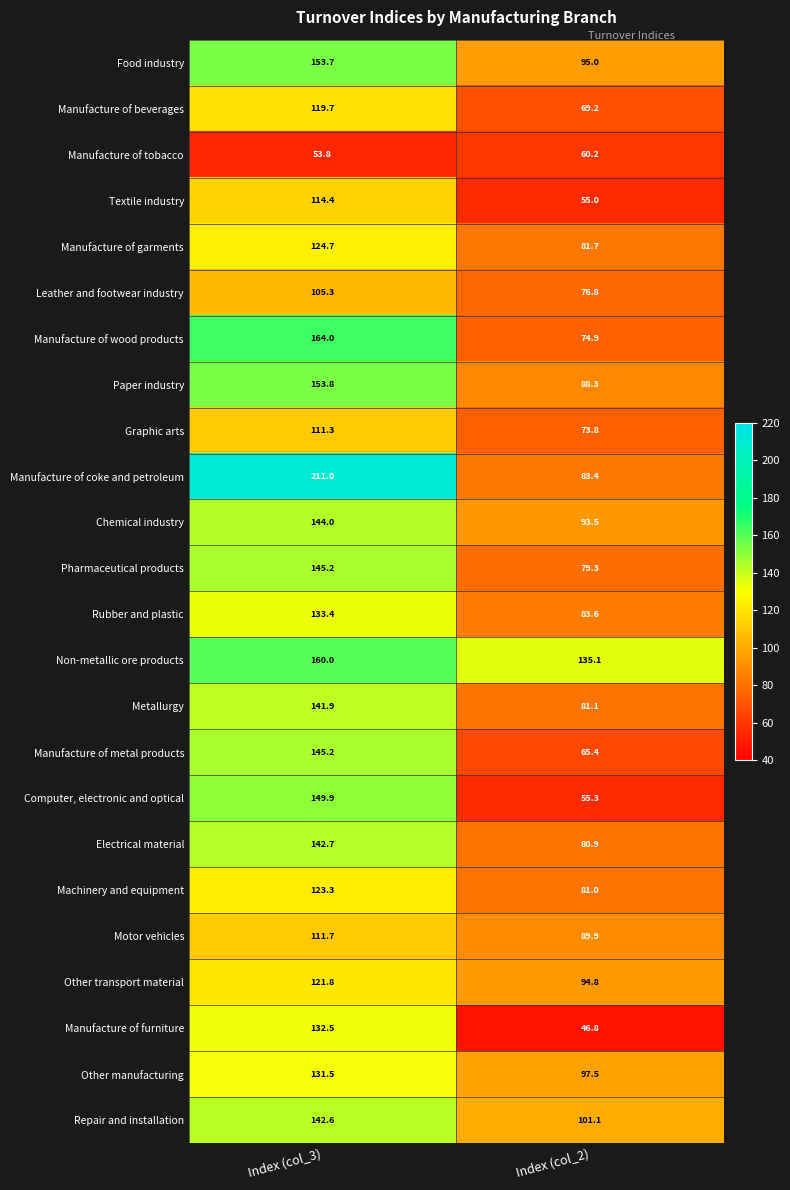

What is the maximum value shown in the chart?

211.0